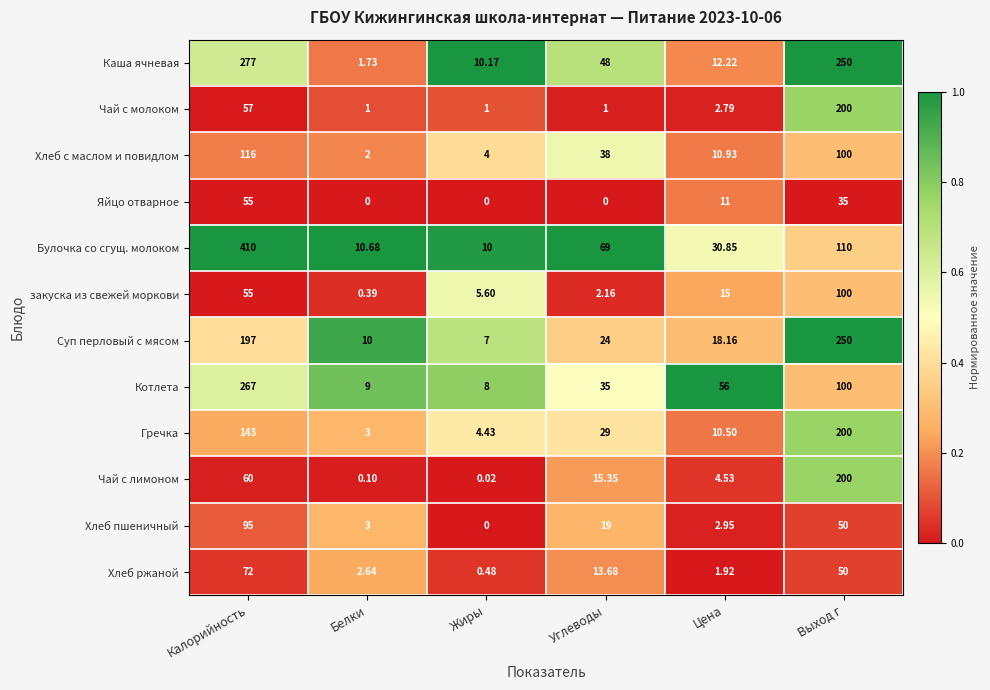

Where is Каша ячневая nearest to the value 139?

Углеводы